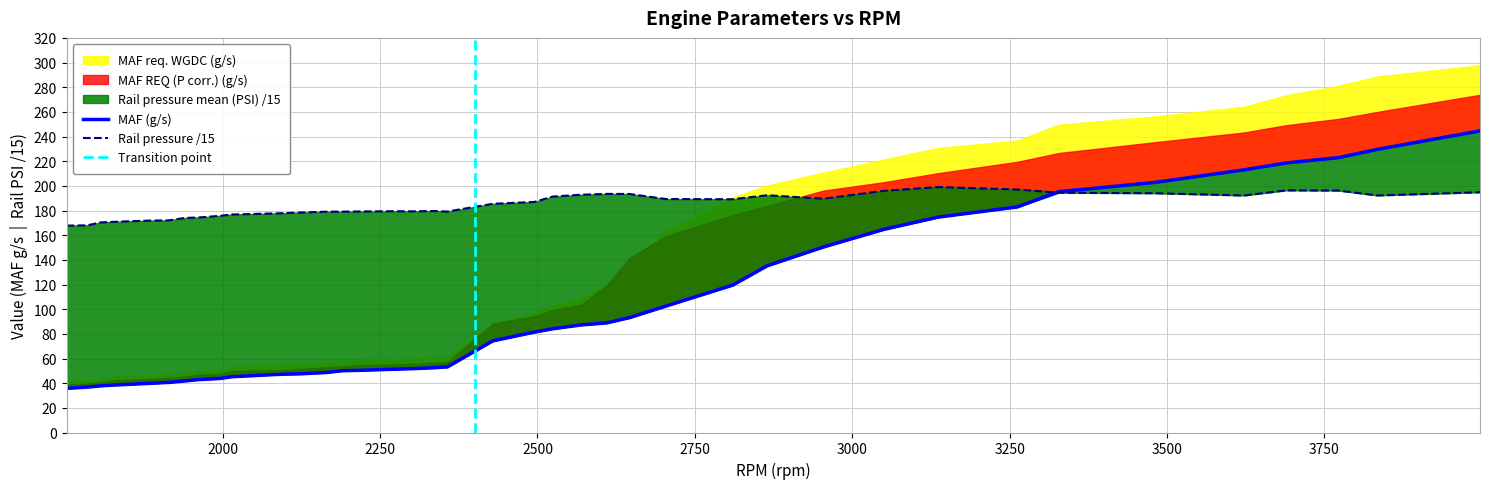

What value does the Rail pressure mean (PSI) series have at 3050?

196.0